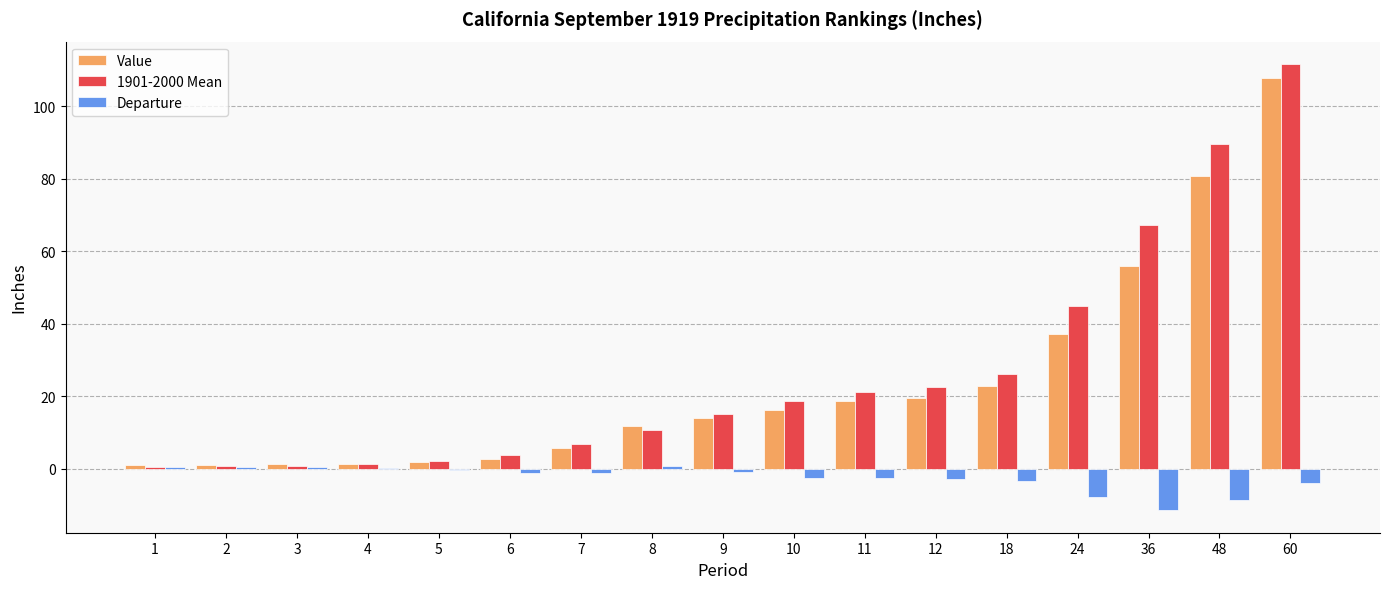

Is it true that Value equals 55.8 at 36?

True